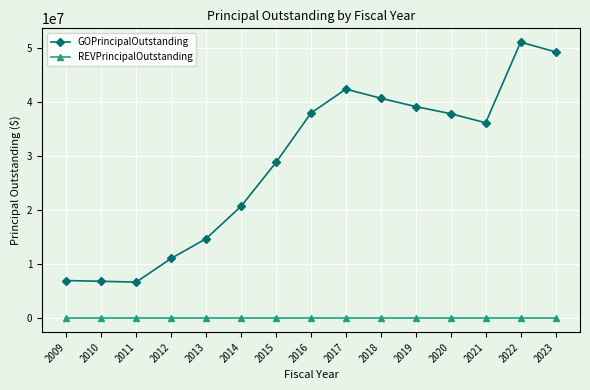

Rank the series at 2020 from highest to lowest value.

GOPrincipalOutstanding, REVPrincipalOutstanding